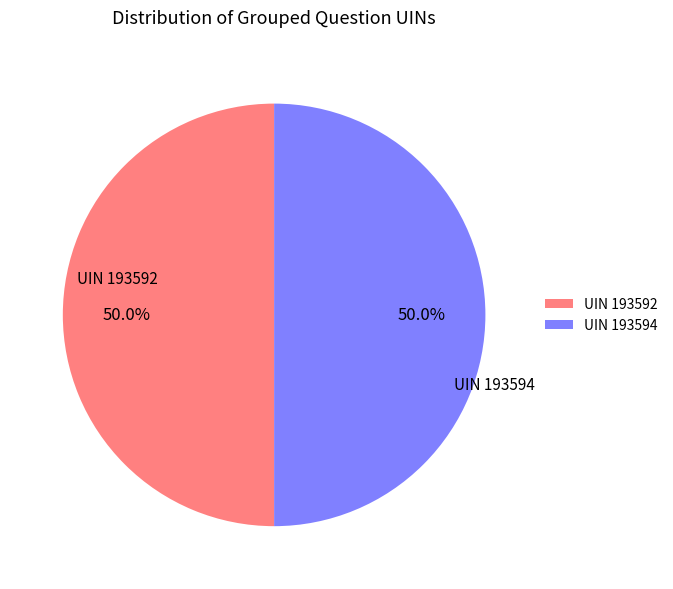

What is the ratio of the value at UIN 193592 to the value at UIN 193594?

1.0